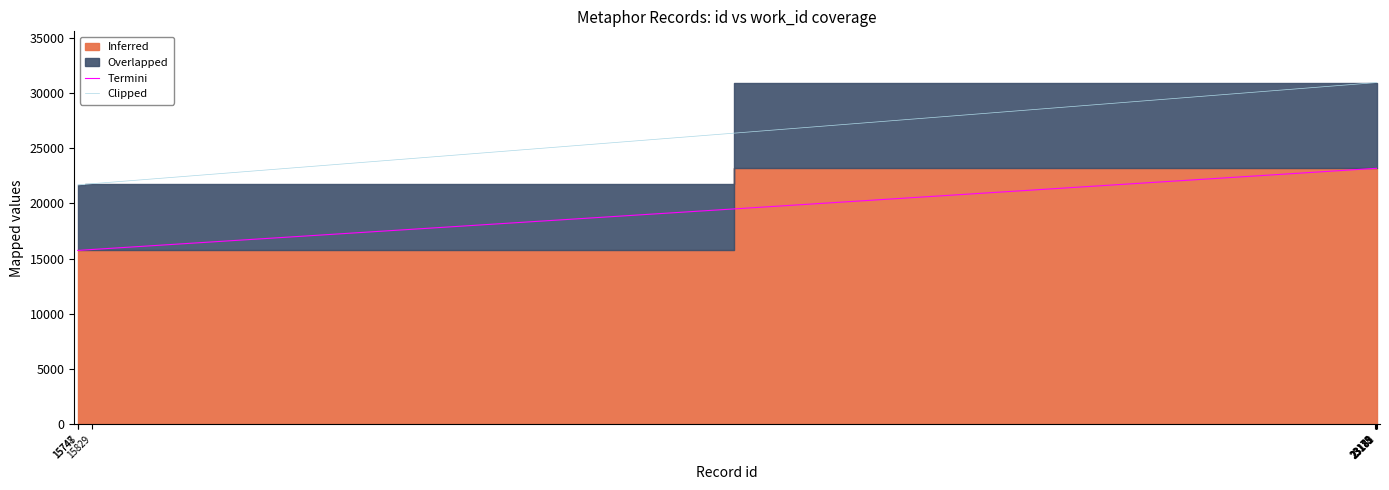

List the labels in order of Termini value, smallest first.

15747, 15748, 15829, 23175, 23178, 23179, 23181, 23182, 23183